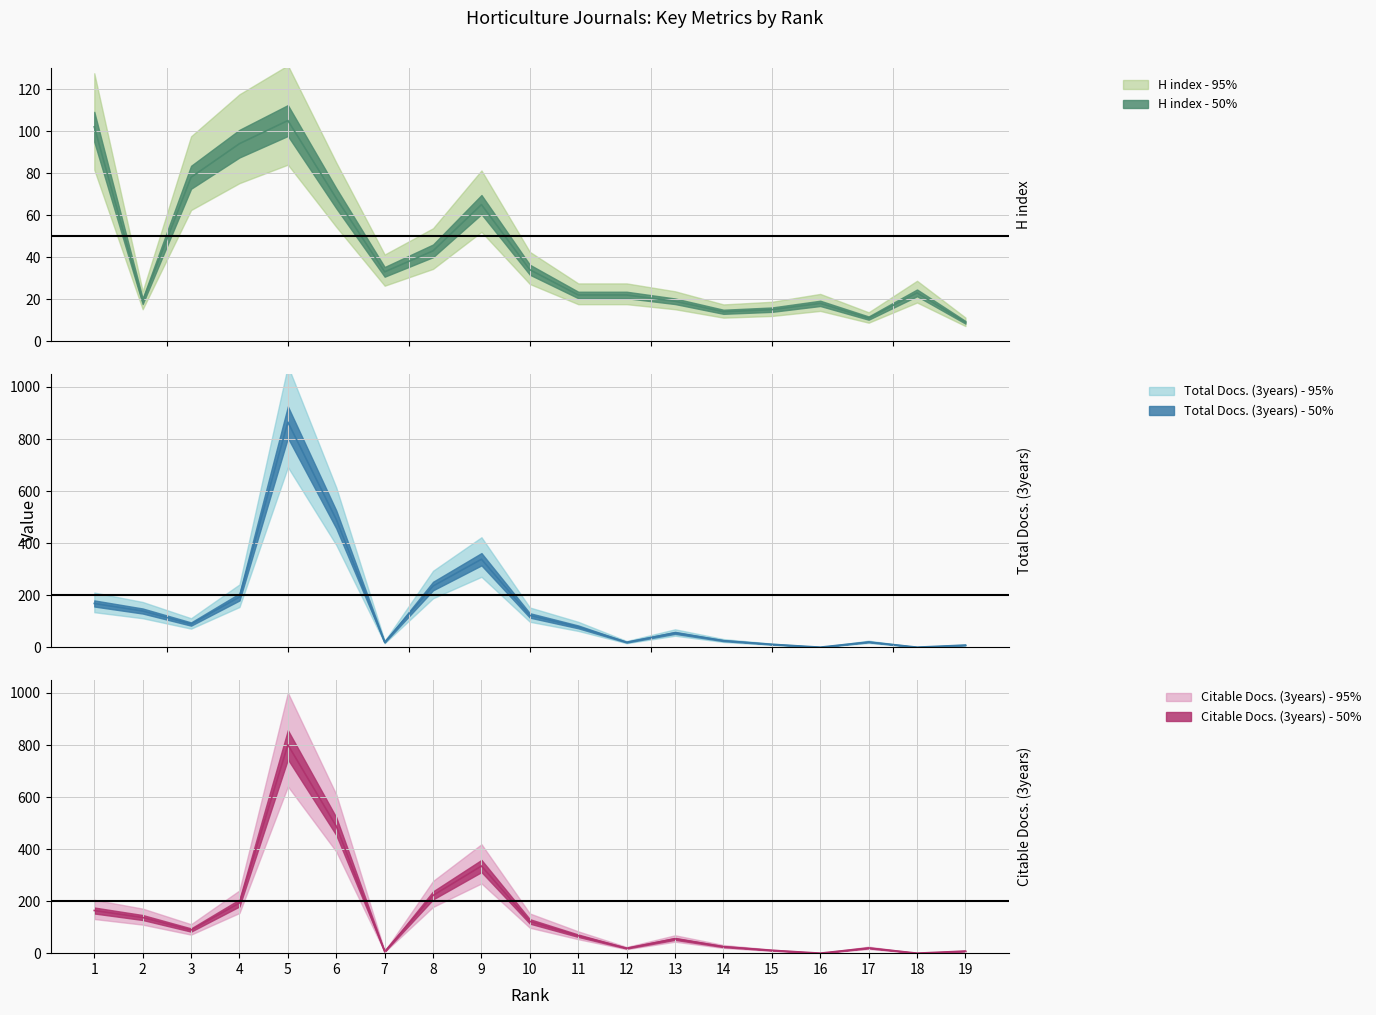

Is the value of Citable Docs. (3years) at 16 greater than the value of Total Docs. (3years) at 8?

No